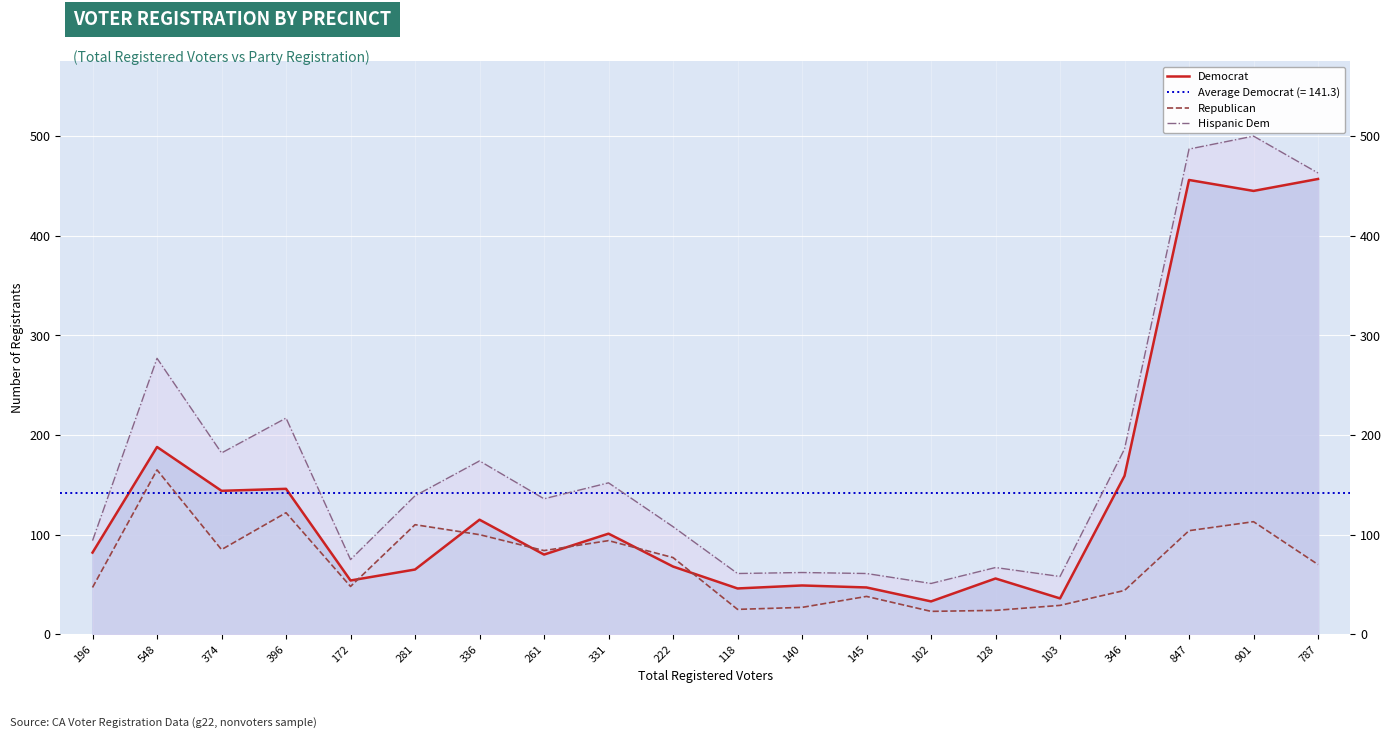

Where is the first local minimum for Democrat?

374